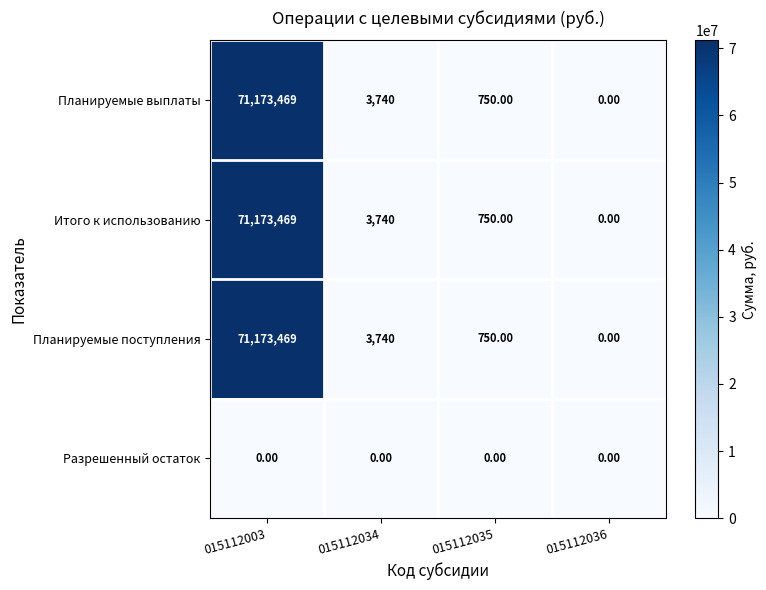

What is the difference between the Итого к использованию values at 015112003 and 015112035?

71172719